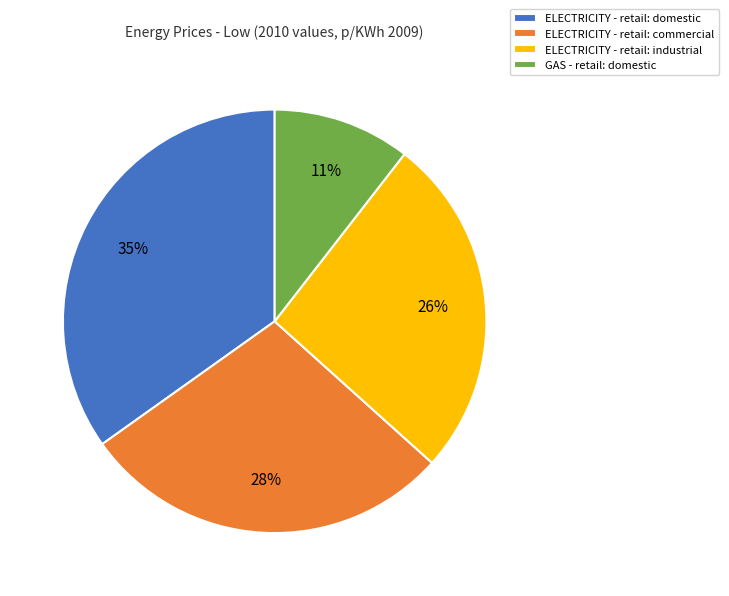

To the nearest percent, what is the average slice percentage?

25%